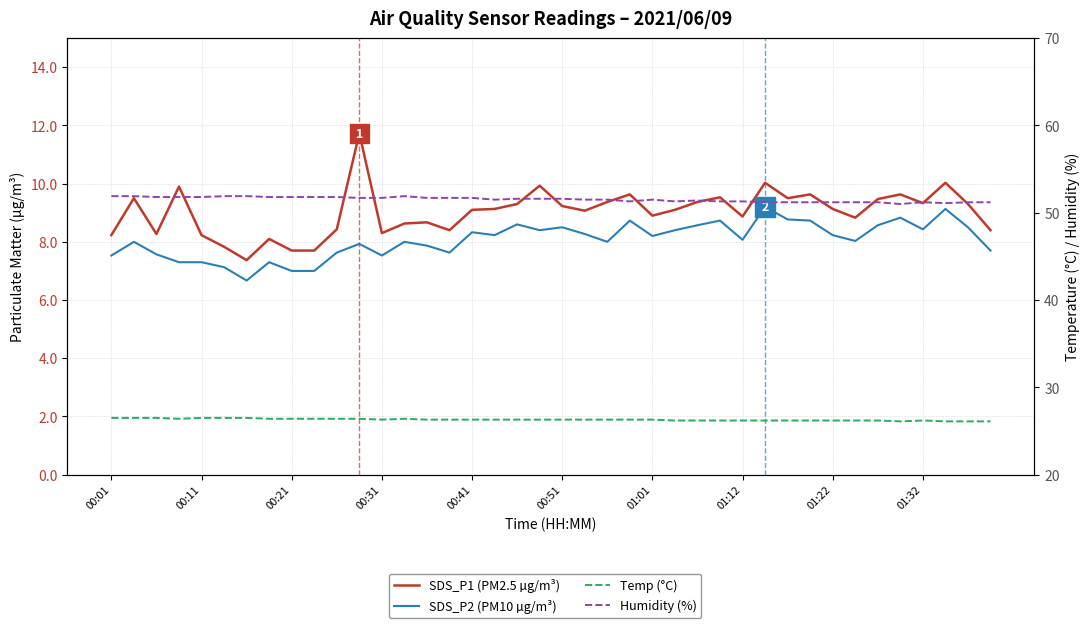

How many data points in SDS_P1 (PM2.5 µg/m³) are less than 9?

17